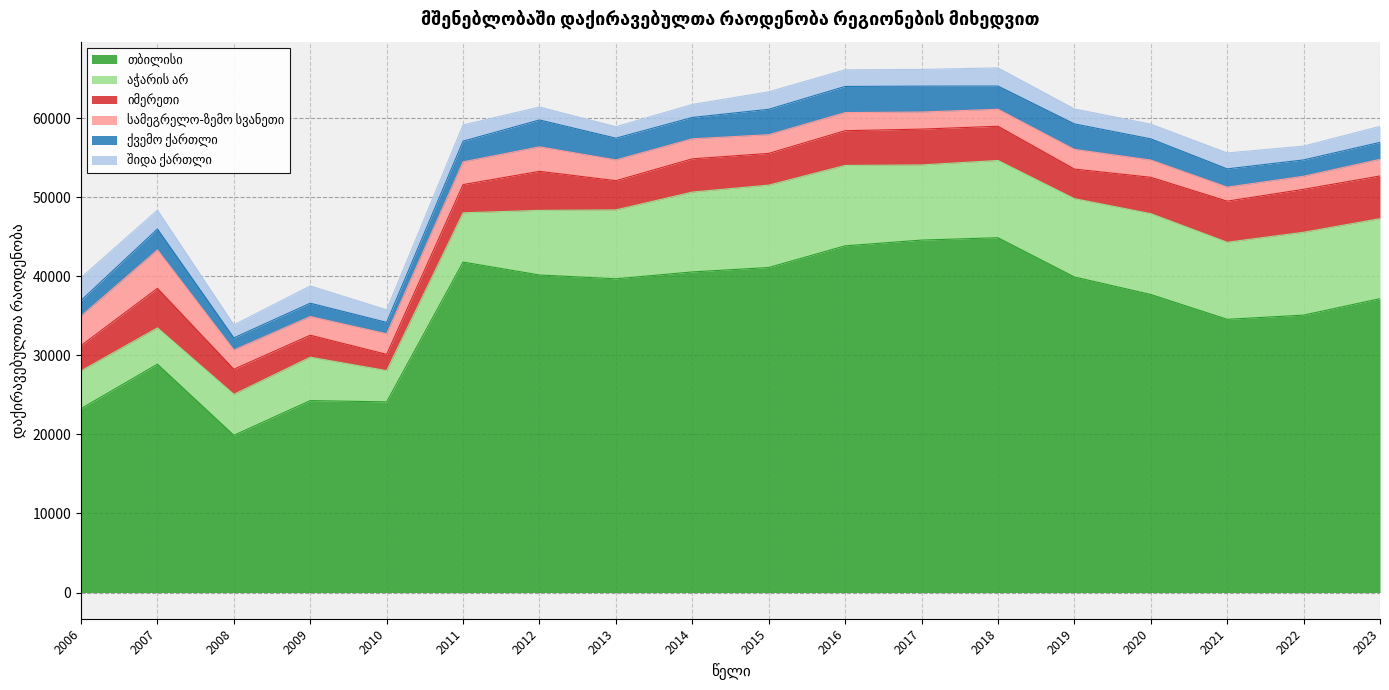

Reading right to left, extract all data points from this chart.

თბილისი: 2023=37177	2022=35097	2021=34565	2020=37706	2019=39922	2018=44891	2017=44591	2016=43862	2015=41121	2014=40562	2013=39691	2012=40175	2011=41806	2010=24121	2009=24280	2008=19888	2007=28888	2006=23268
აჭარის არ: 2023=10124	2022=10484	2021=9750	2020=10229	2019=9912	2018=9774	2017=9512	2016=10174	2015=10425	2014=10103	2013=8720	2012=8175	2011=6234	2010=3952	2009=5491	2008=5187	2007=4593	2006=4777
იმერეთი: 2023=5401	2022=5433	2021=5201	2020=4599	2019=3745	2018=4328	2017=4529	2016=4396	2015=4013	2014=4206	2013=3695	2012=4938	2011=3571	2010=2059	2009=2782	2008=3173	2007=5001	2006=3195
სამეგრელო-ზემო სვანეთი: 2023=2108	2022=1653	2021=1775	2020=2183	2019=2487	2018=2149	2017=2163	2016=2289	2015=2366	2014=2535	2013=2625	2012=3102	2011=2881	2010=2601	2009=2364	2008=2436	2007=4862	2006=3741
ქვემო ქართლი: 2023=2143	2022=2067	2021=2309	2020=2682	2019=3226	2018=2938	2017=3276	2016=3309	2015=3215	2014=2701	2013=2754	2012=3398	2011=2616	2010=1446	2009=1688	2008=1533	2007=2648	2006=1963
შიდა ქართლი: 2023=2029	2022=1746	2021=2014	2020=1861	2019=1891	2018=2298	2017=2113	2016=2107	2015=2210	2014=1645	2013=1450	2012=1634	2011=2053	2010=1581	2009=2187	2008=1633	2007=2381	2006=2893